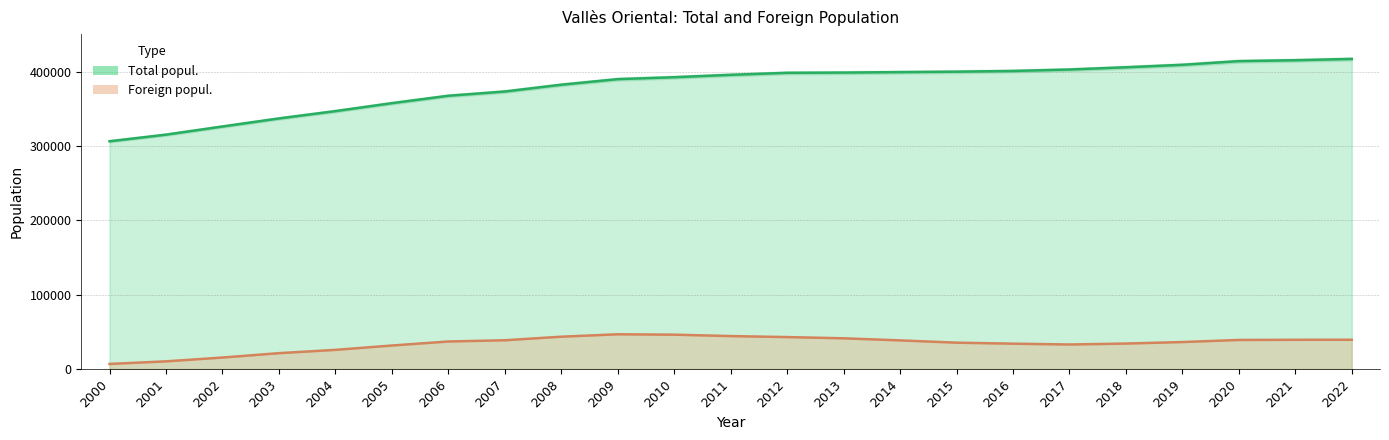

What is the smallest value displayed?

6795